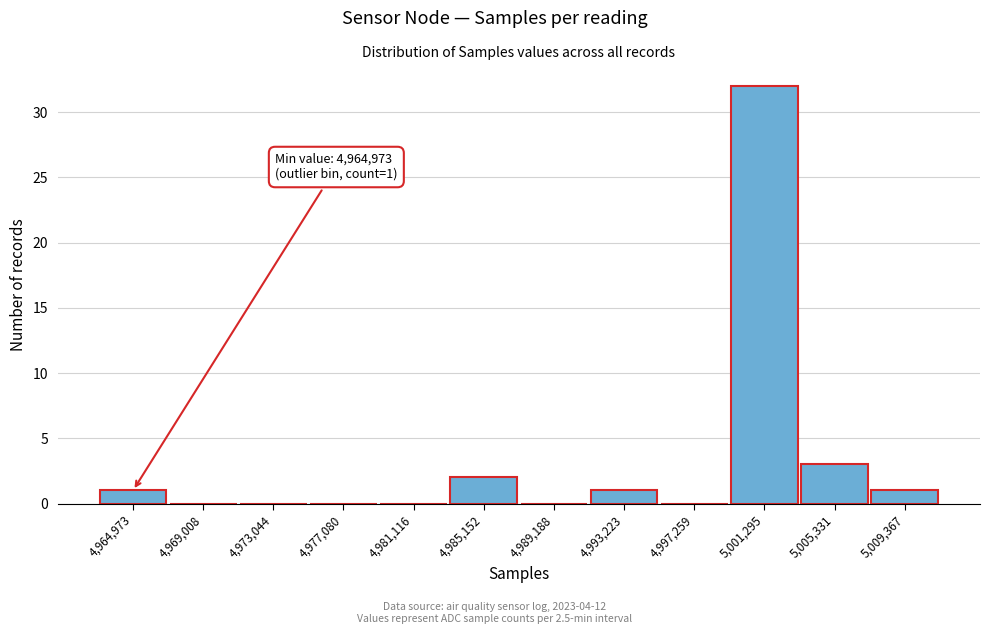

Reading left to right, transcribe all the data shown in this chart.

4,964,973=1	4,969,008=0	4,973,044=0	4,977,080=0	4,981,116=0	4,985,152=2	4,989,188=0	4,993,223=1	4,997,259=0	5,001,295=32	5,005,331=3	5,009,367=1